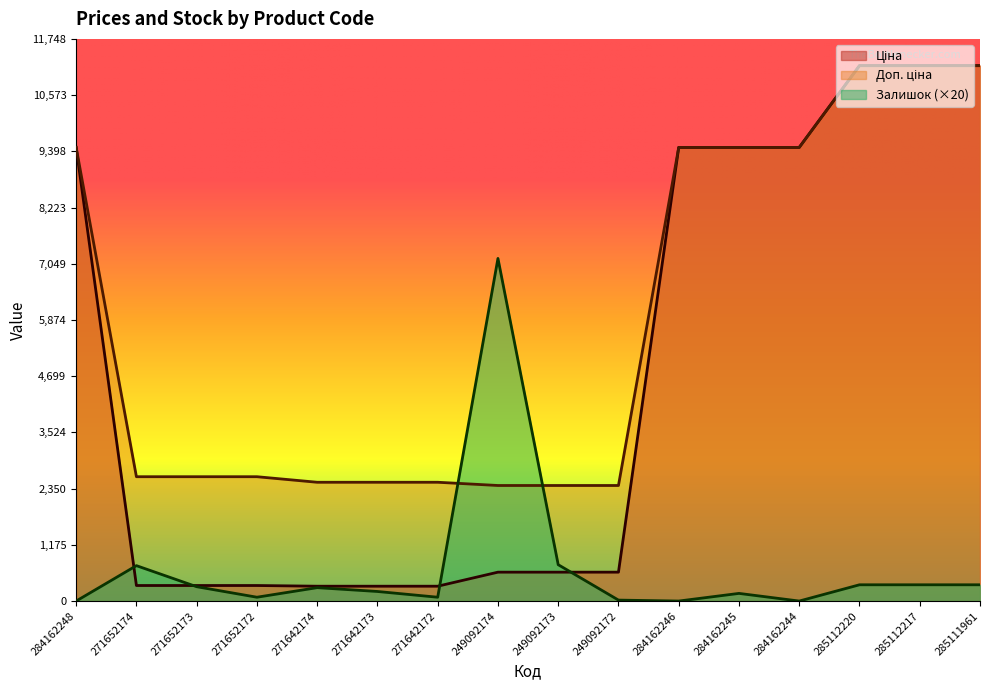

At which label does Ціна first exceed 603?

284162248